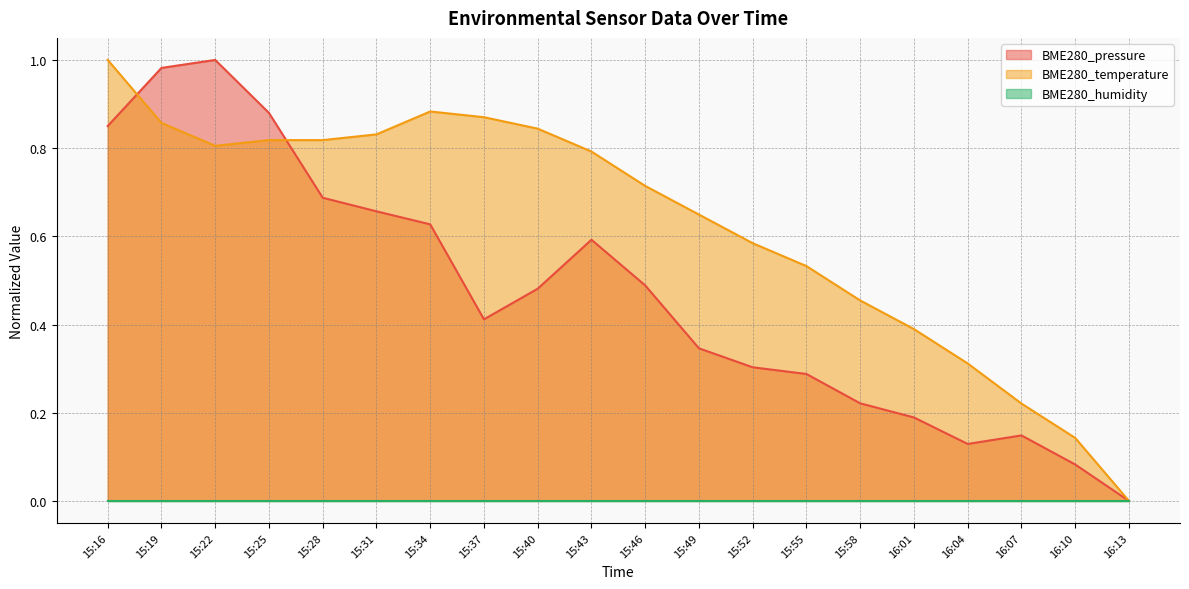

Which category has the lowest value across all series?

16:13